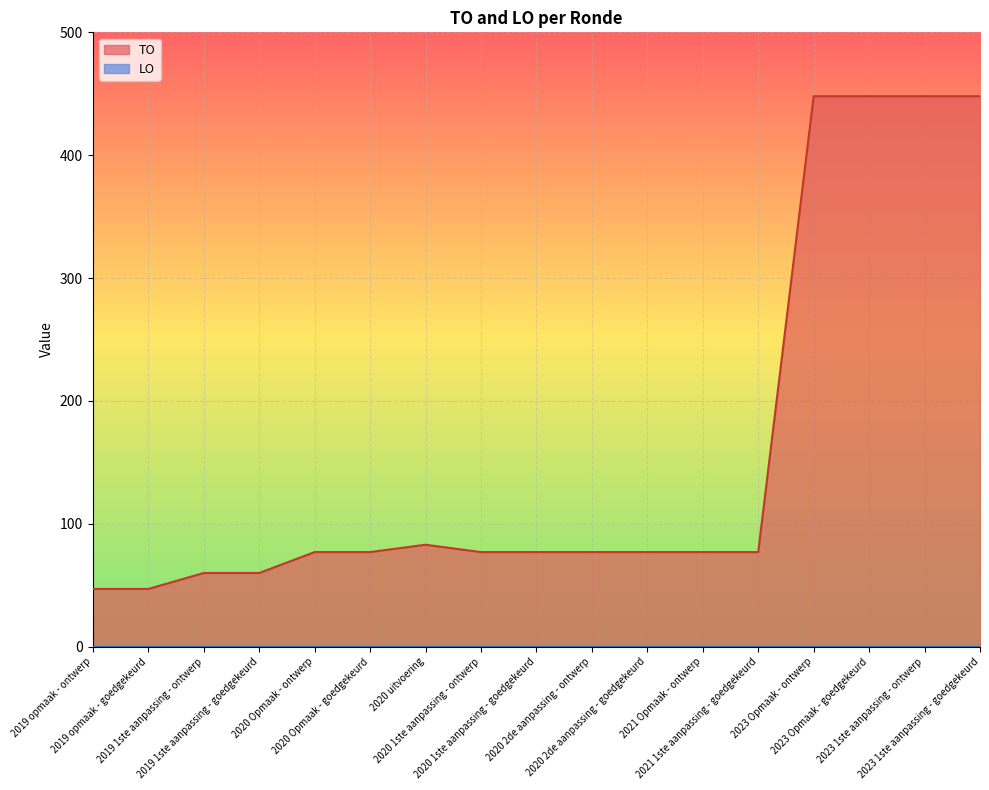

How many series are shown in this chart?

2